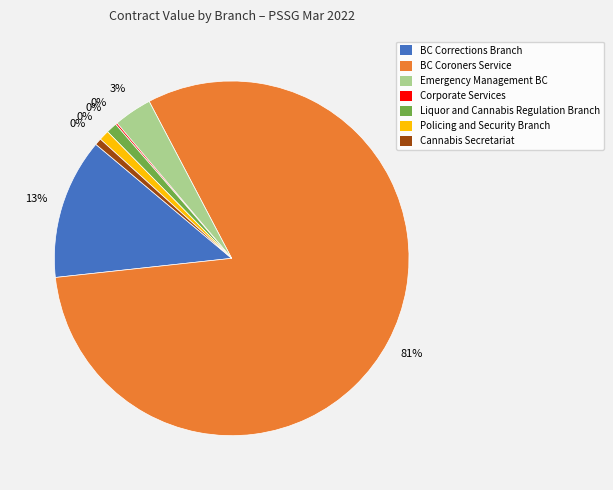

The Emergency Management BC slice represents 1% of the pie. True or false?

False